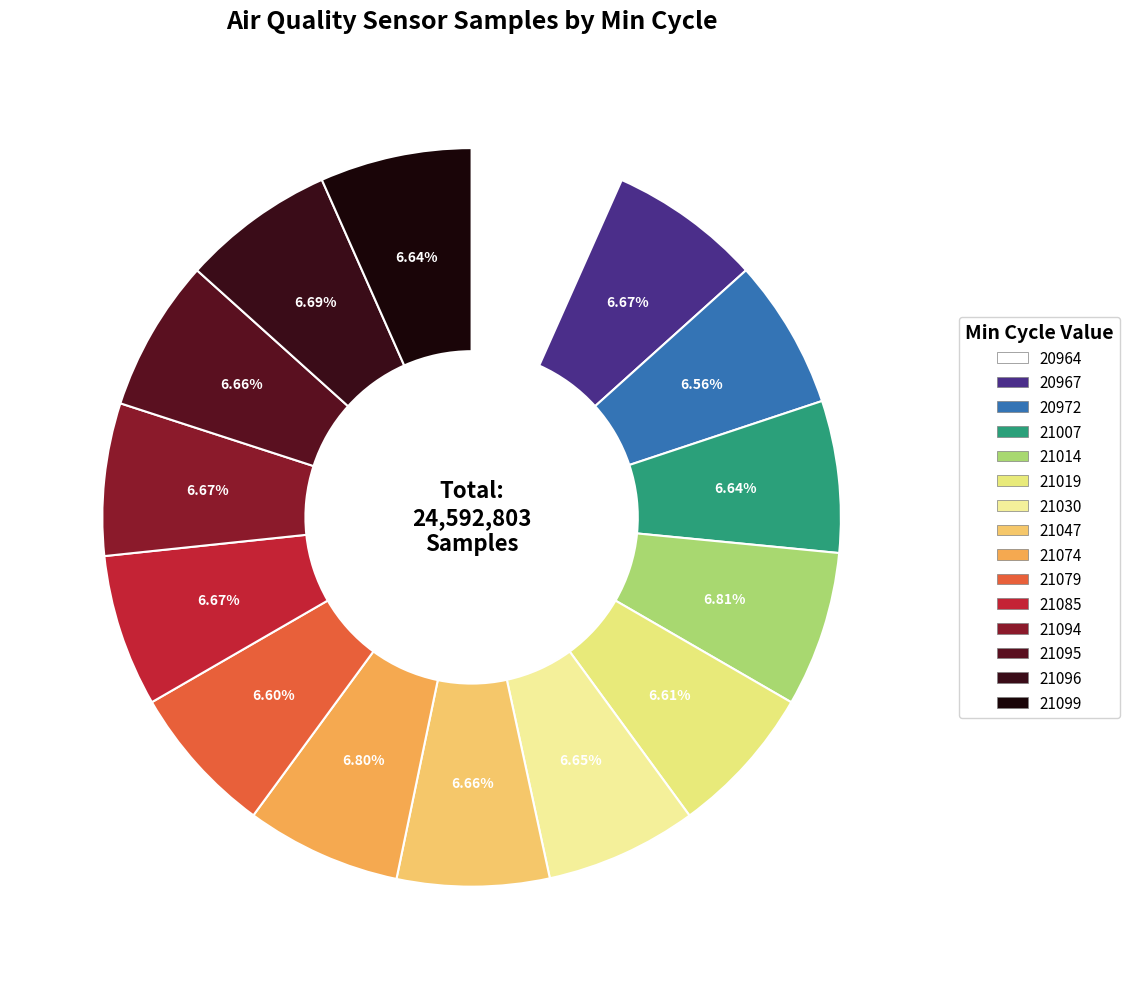

True or false: 20967 accounts for 1% of the total.

False